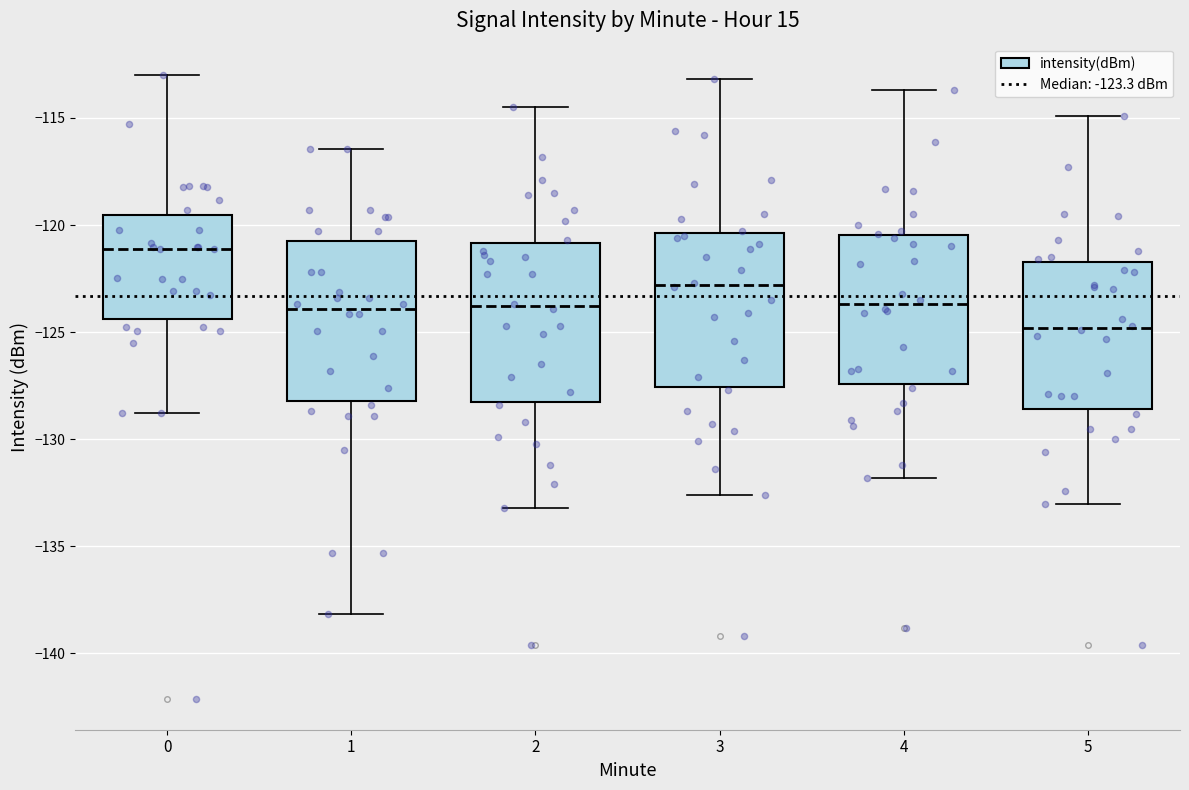

Which box's median line is the lowest?

5